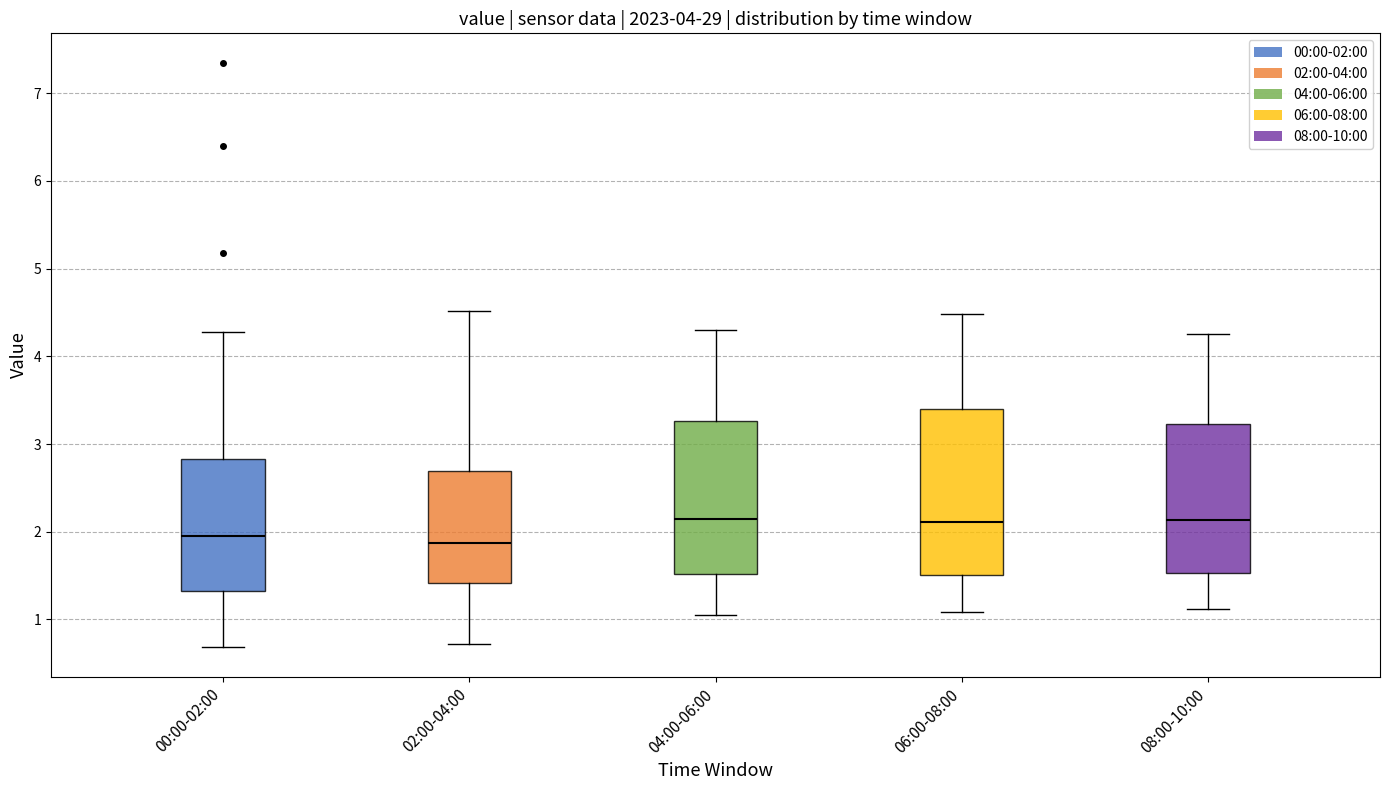

Reading left to right, read every box against the y-axis: the position of its median line, the range the box covers, and the ends of its whiskers. The values are not printed on the chart, so give them approximately, as read against the axis.

00:00-02:00: median 2.0, box 1.3 to 2.8, whiskers 0.7 to 4.3
02:00-04:00: median 1.9, box 1.4 to 2.7, whiskers 0.7 to 4.5
04:00-06:00: median 2.2, box 1.5 to 3.3, whiskers 1.1 to 4.3
06:00-08:00: median 2.1, box 1.5 to 3.4, whiskers 1.1 to 4.5
08:00-10:00: median 2.1, box 1.5 to 3.2, whiskers 1.1 to 4.3